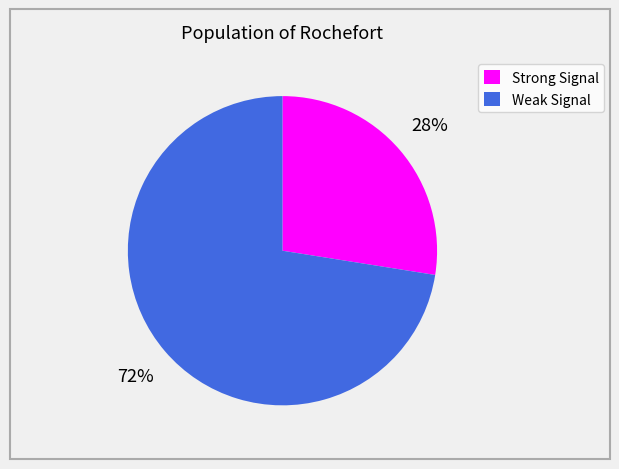

To the nearest percent, what portion does Strong Signal represent?

28%